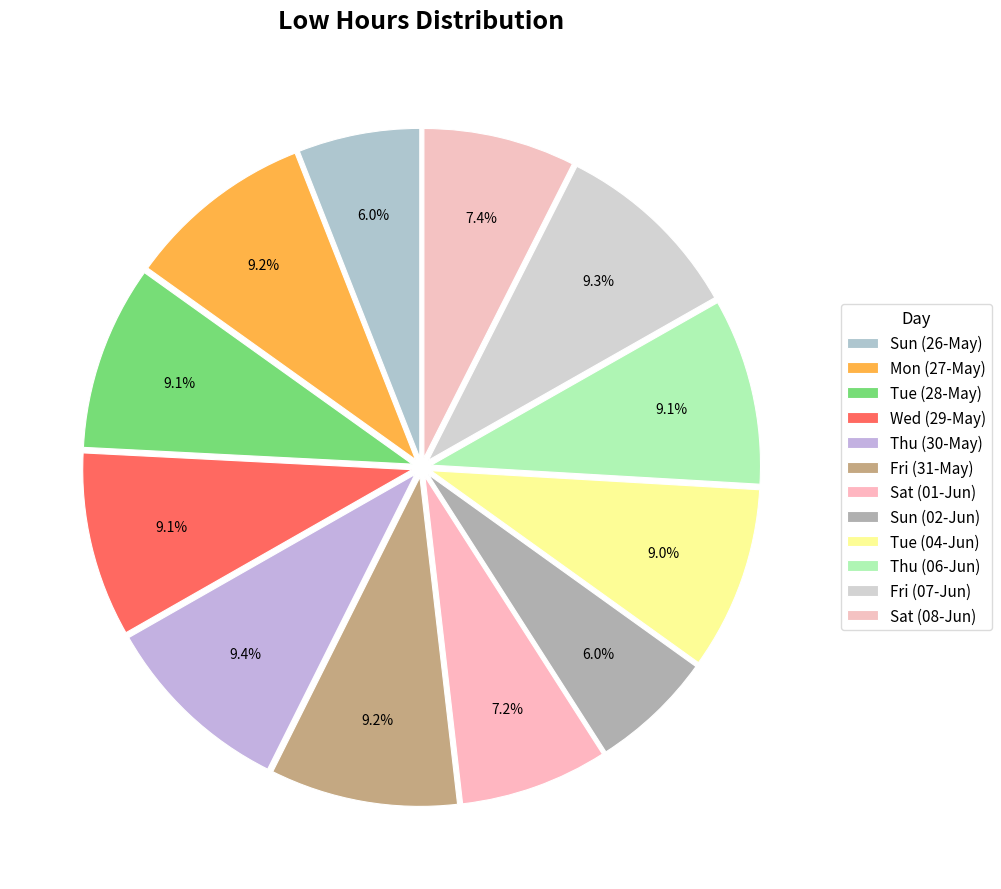

The Sat (01-Jun) slice represents 7% of the pie. True or false?

True